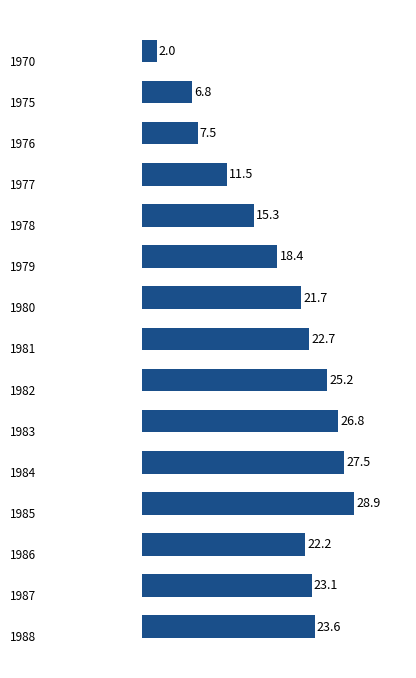

What is the minimum value shown in the chart?

2.0